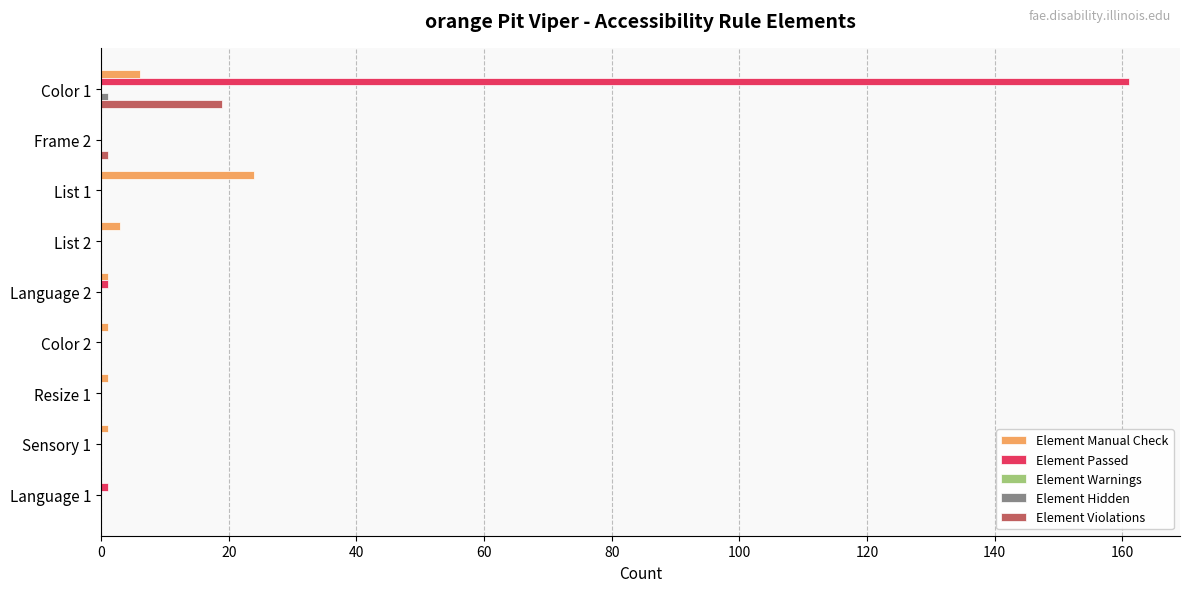

What is the sum of all Element Violations values?

20